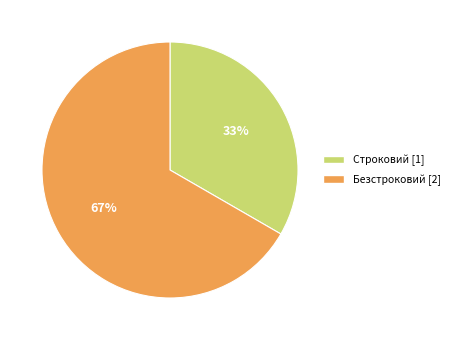

To the nearest percent, what is the combined percentage of Строковий and Безстроковий?

100%